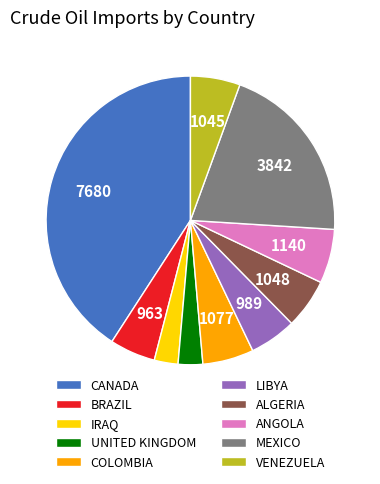

Is it true that MEXICO is 12% of the pie?

False